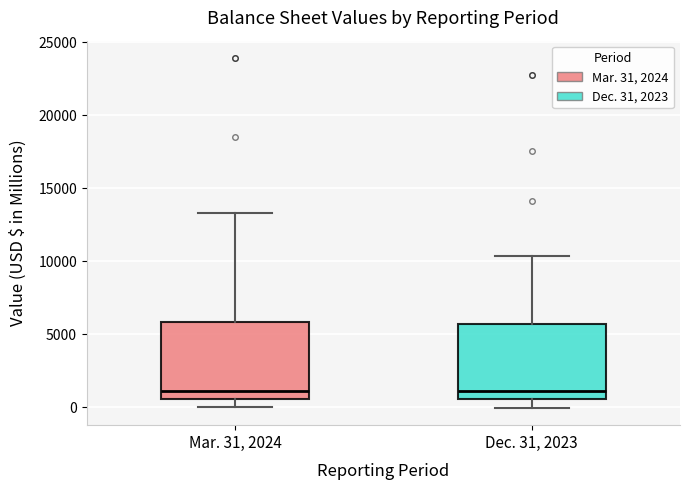

Reading left to right, transcribe this box plot: for each box, give where its median line is, the range the box spans, and where its two whiskers end, as read against the y-axis. The values are not printed on the chart, so give them approximately, as read against the axis.

Mar. 31, 2024: median 1000, box 500 to 6000, whiskers 0 to 13500
Dec. 31, 2023: median 1000, box 500 to 5500, whiskers 0 to 10500